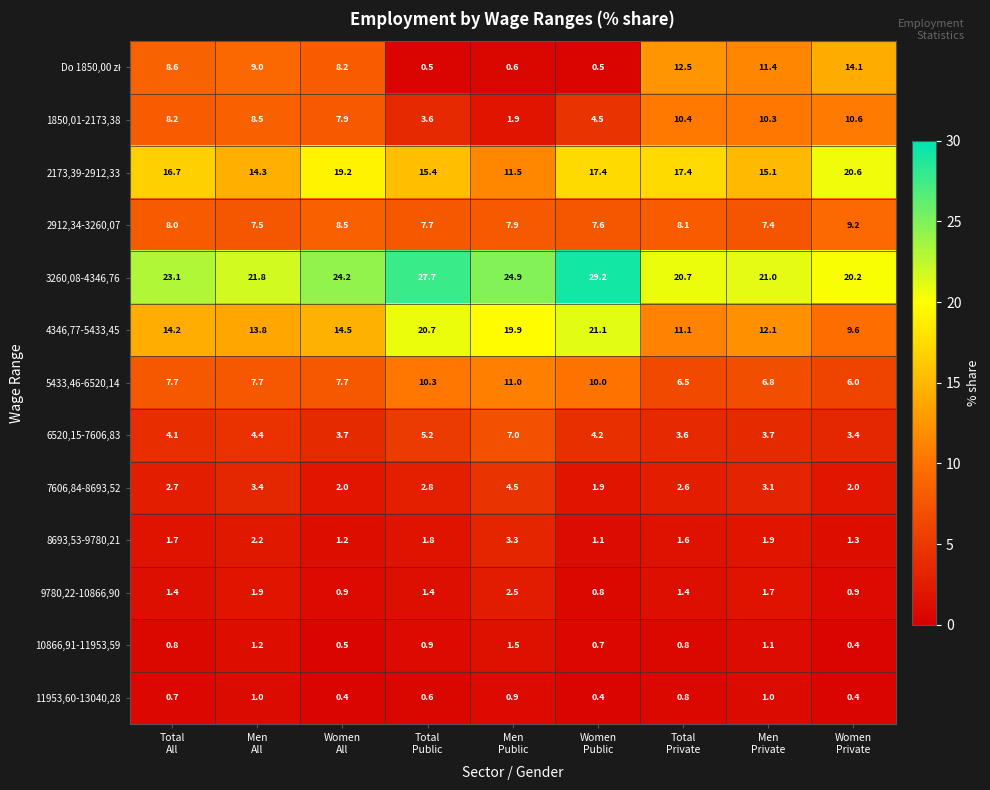

What is the difference between the highest and lowest values at Men
Public?

24.3